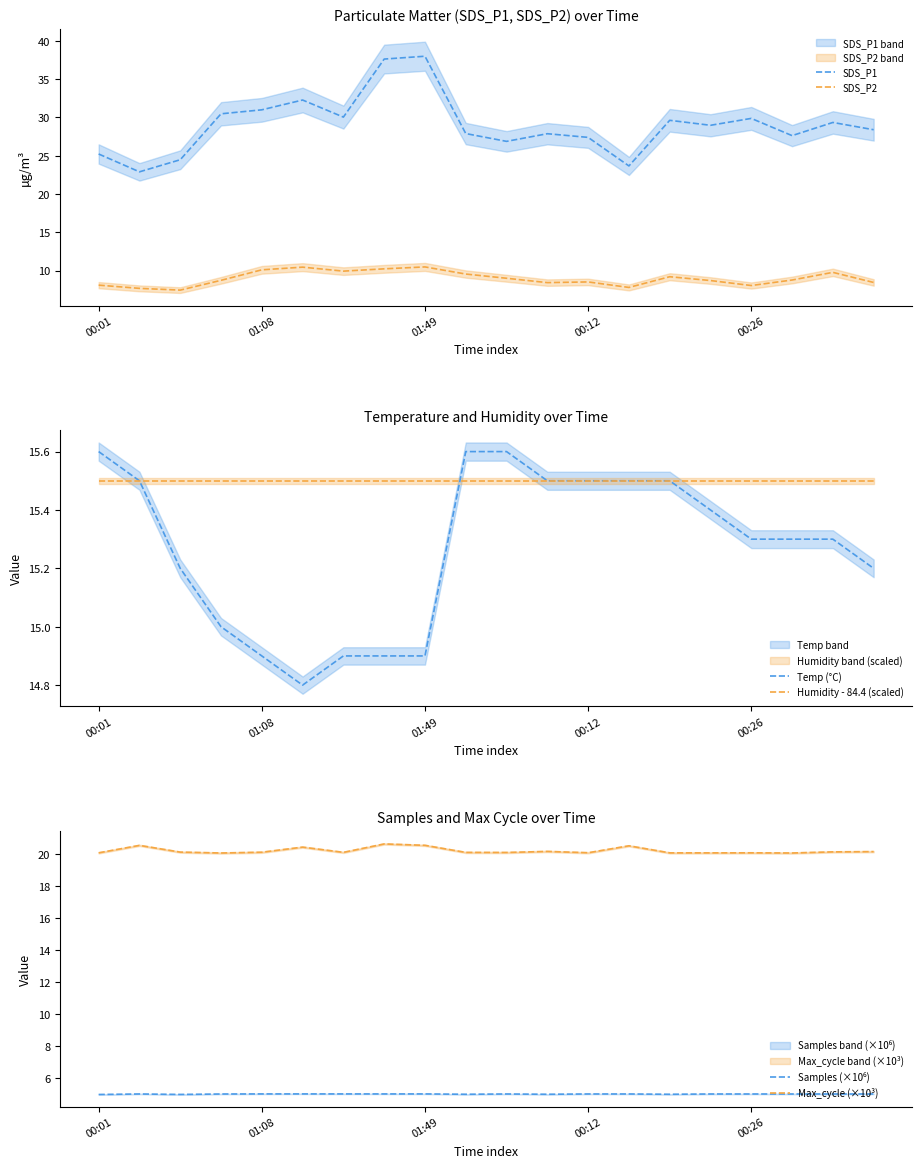

True or false: Temp (°C) has more than 2 points higher than both neighbors.

False